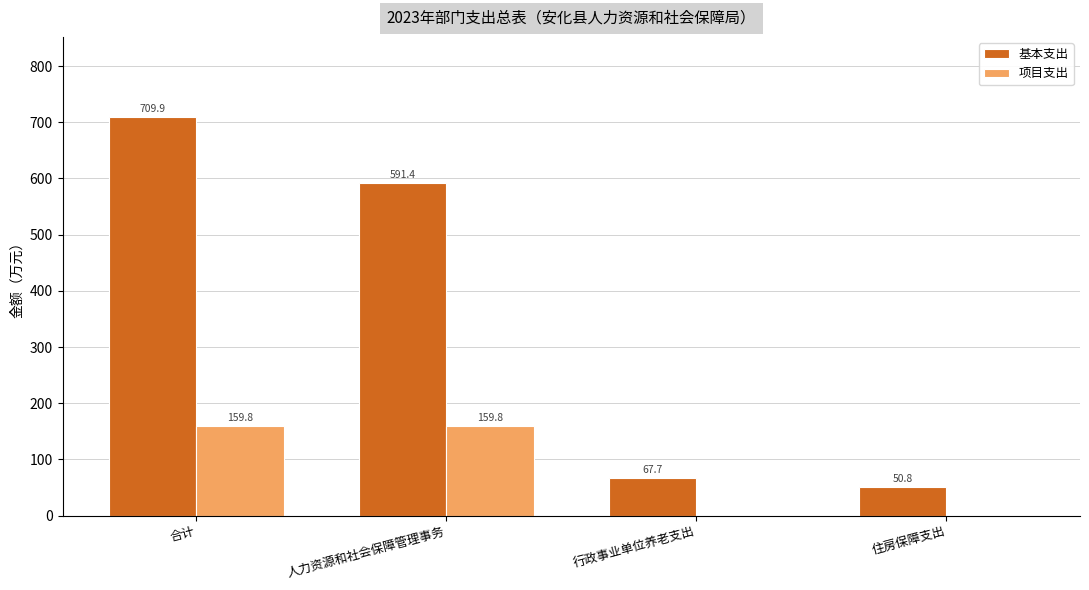

Where is 基本支出 nearest to the value 380?

人力资源和社会保障管理事务